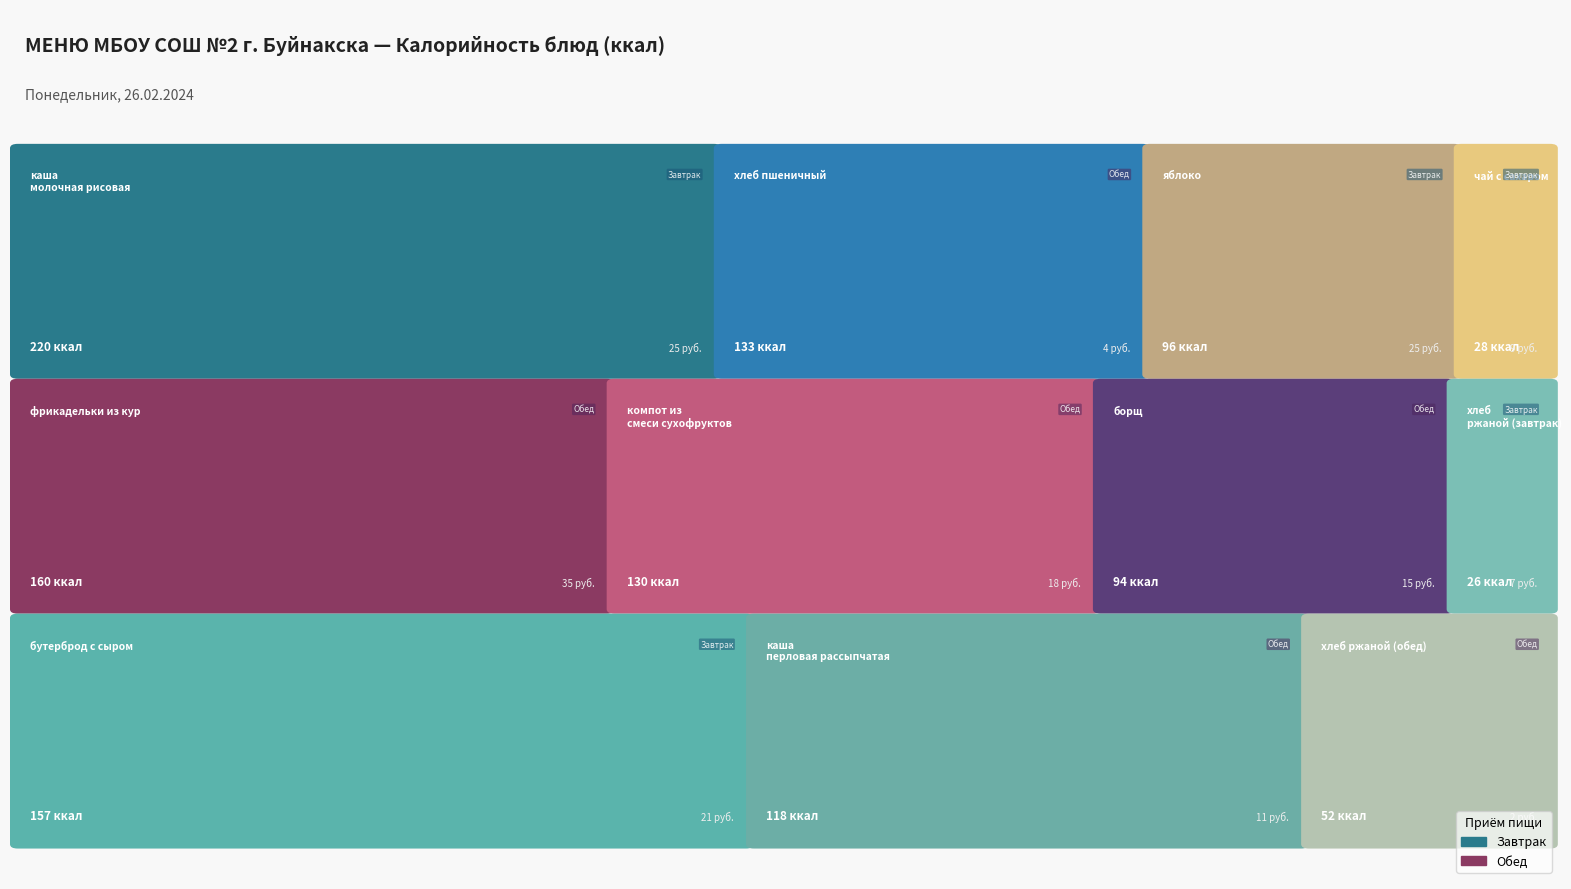

What is the maximum value shown in the chart?

220